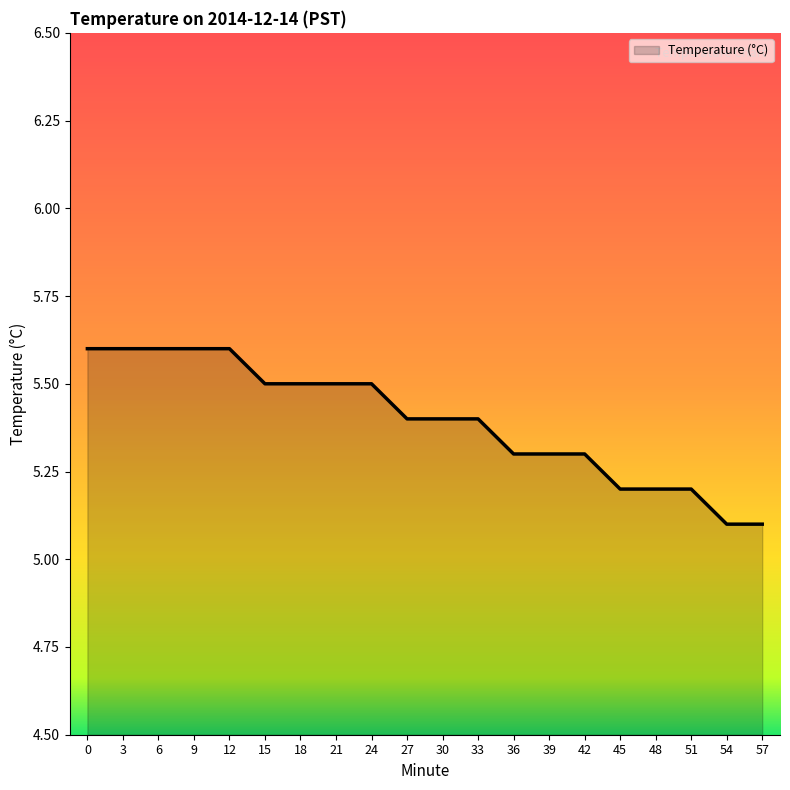

What is the difference between the maximum and minimum values?

0.5